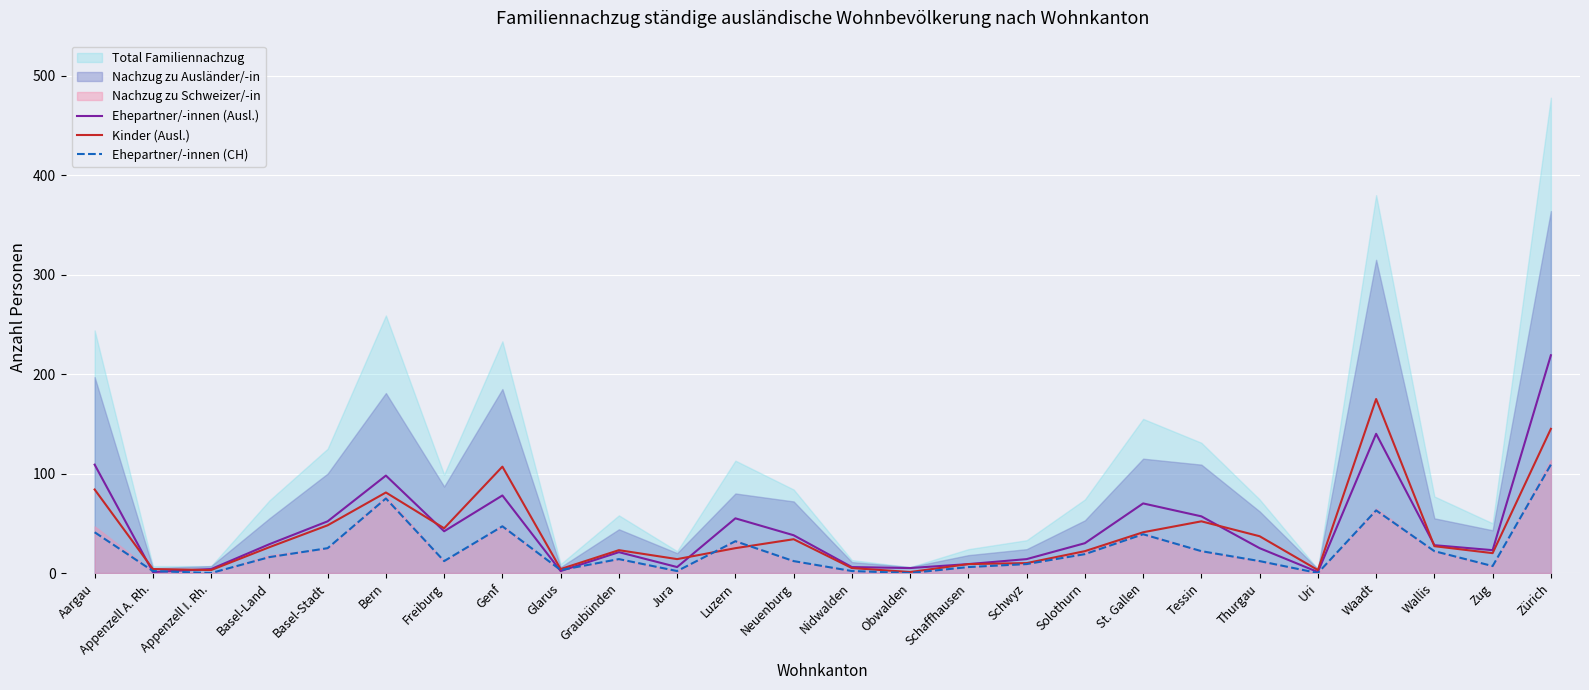

True or false: Kinder (Ausl.) and Ehepartner/-innen (CH) intersect in this chart.

True